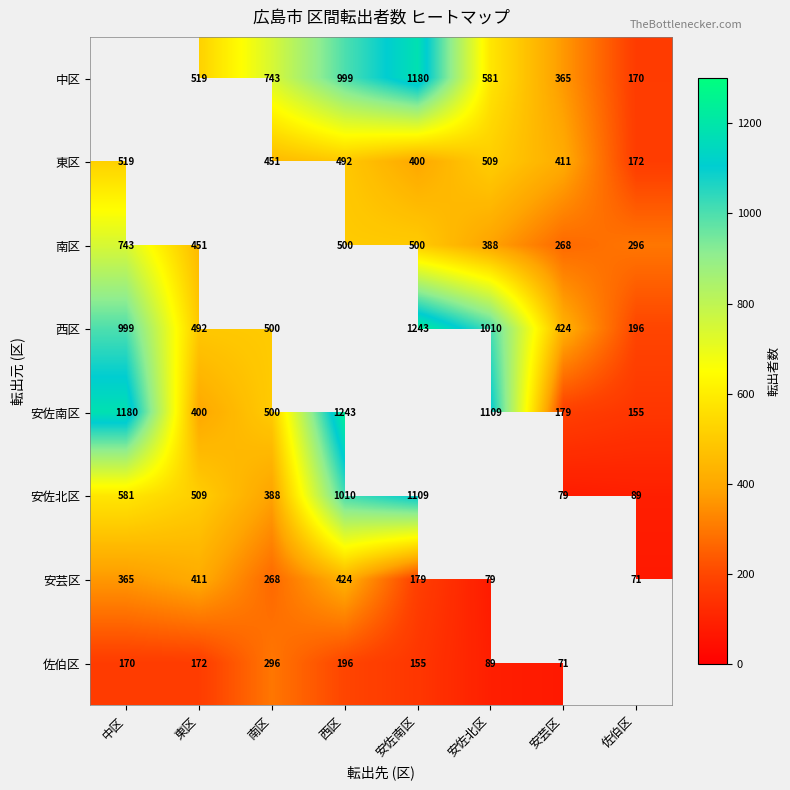

Is the value of 安佐北区 at 西区 greater than the value of 佐伯区 at 中区?

Yes